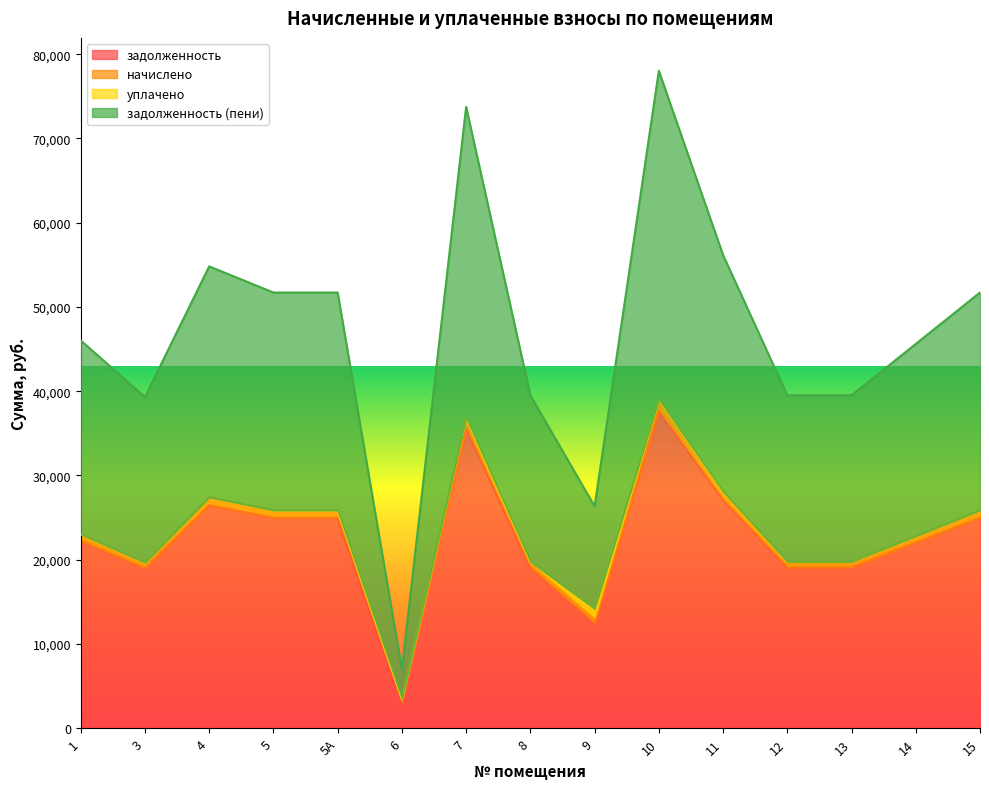

Is the value of задолженность at 8 greater than the value of задолженность (пени) at 8?

No